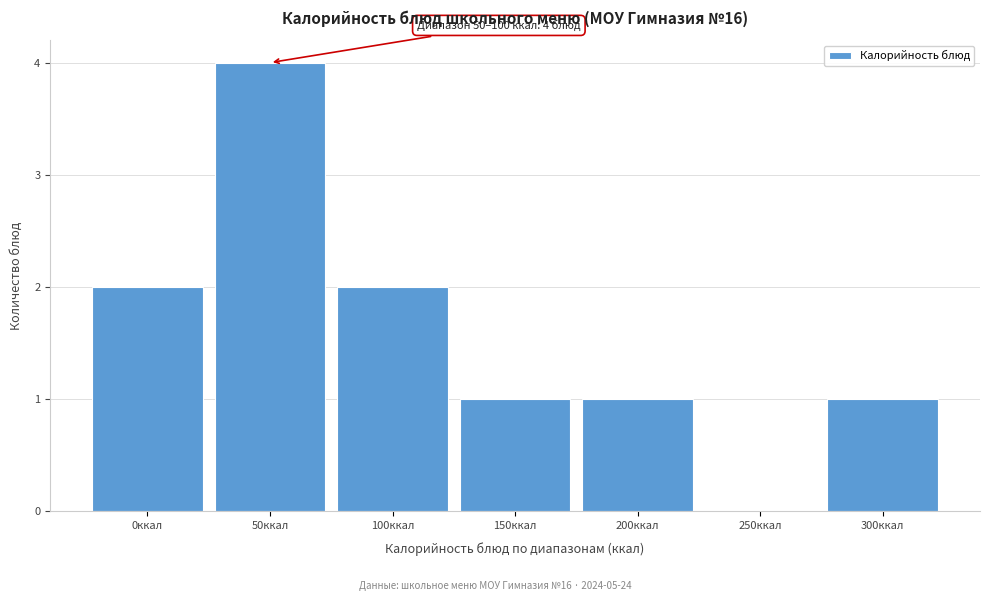

Reading left to right, what are all the values shown in this chart?

0ккал=2	50ккал=4	100ккал=2	150ккал=1	200ккал=1	250ккал=0	300ккал=1